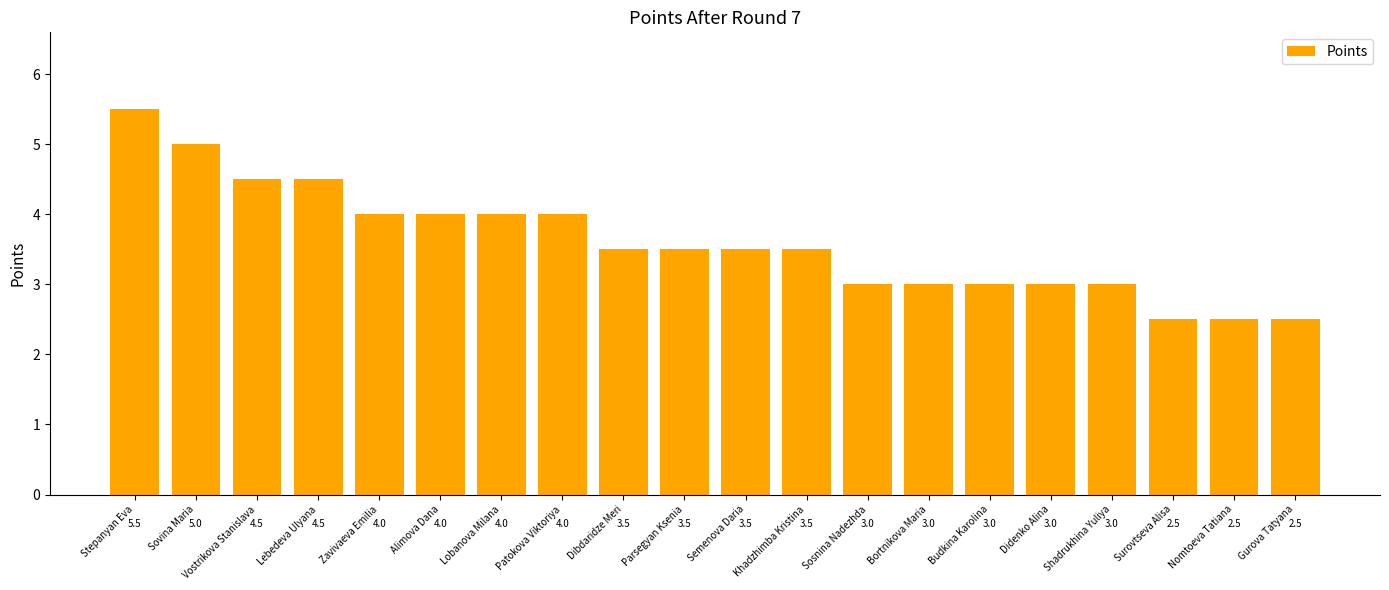

What is the label of the 5th bar from the left?

Zavivaeva Emilia